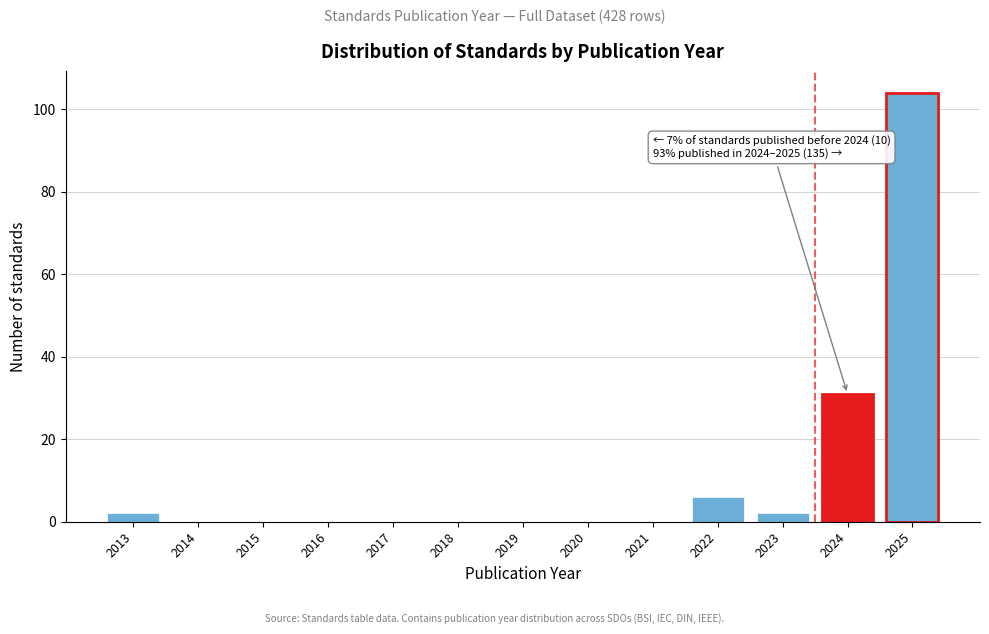

Over which range of the x-axis is the bar tallest?

2024.5 to 2025.5